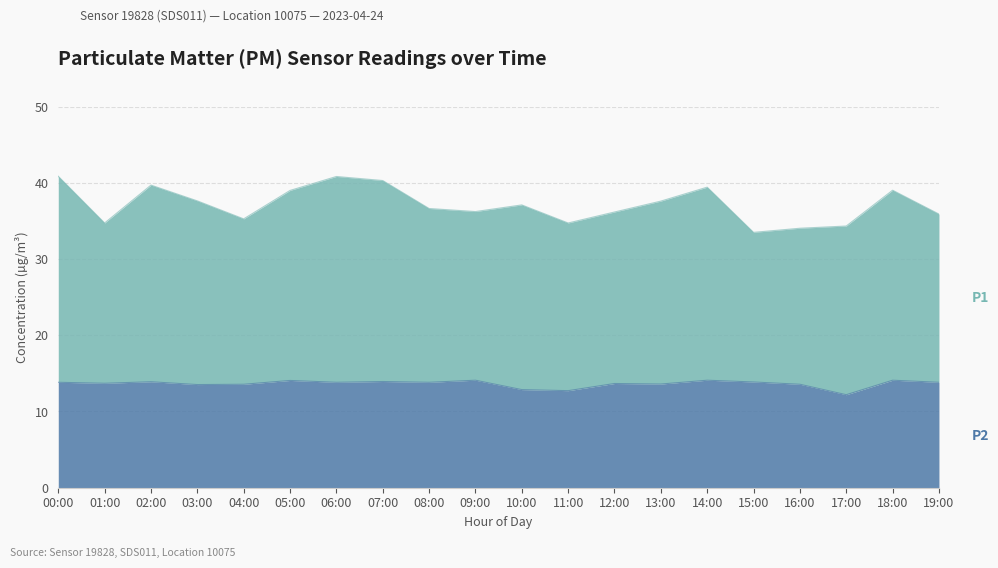

What value does the data have at 11:00?

12.7